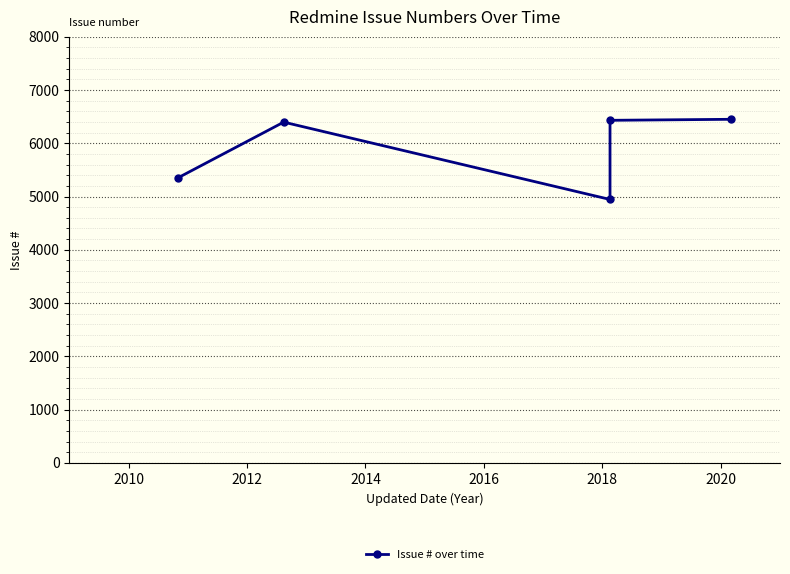

What is the greatest value displayed?

6450